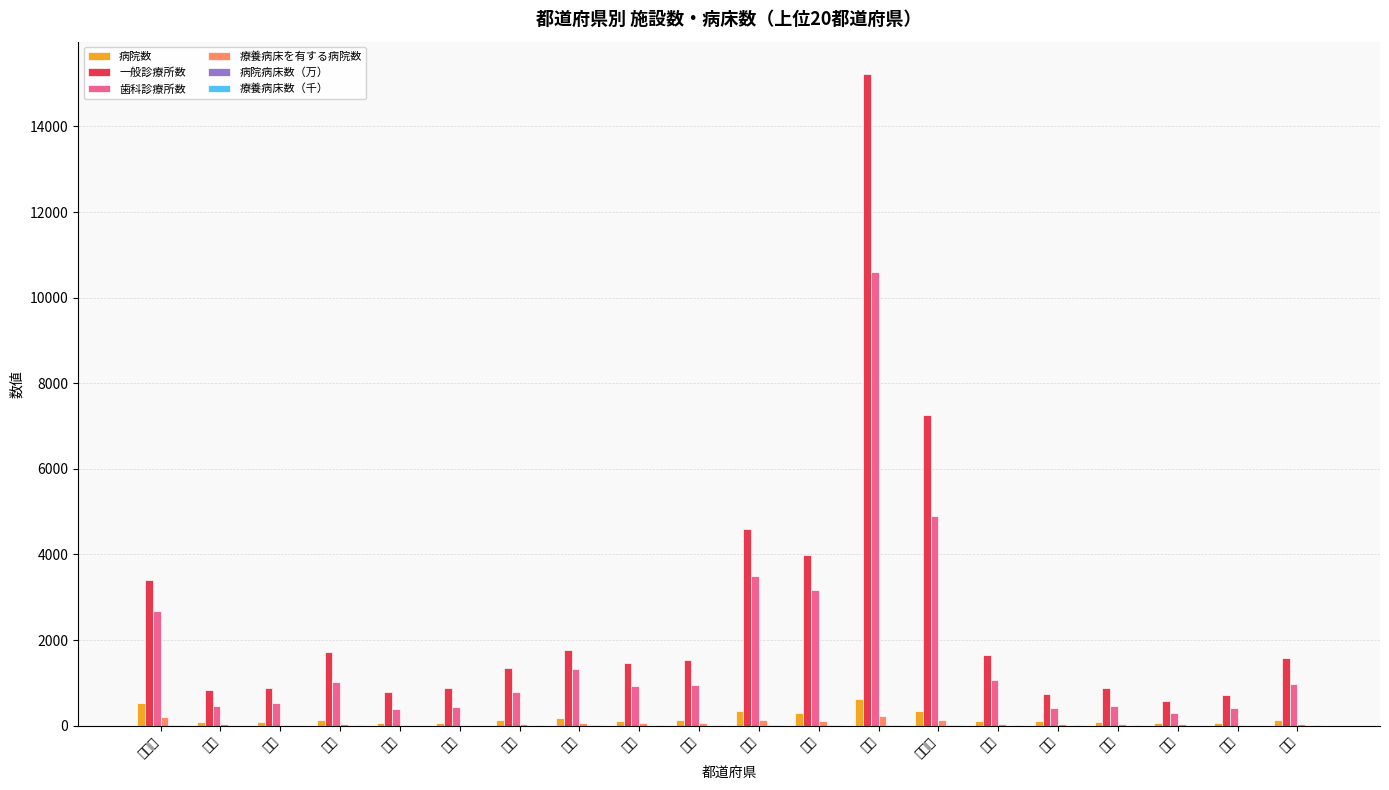

Rank the series by their maximum value, from highest to lowest.

一般診療所数, 歯科診療所数, 病院数, 療養病床を有する病院数, 療養病床数（千）, 病院病床数（万）